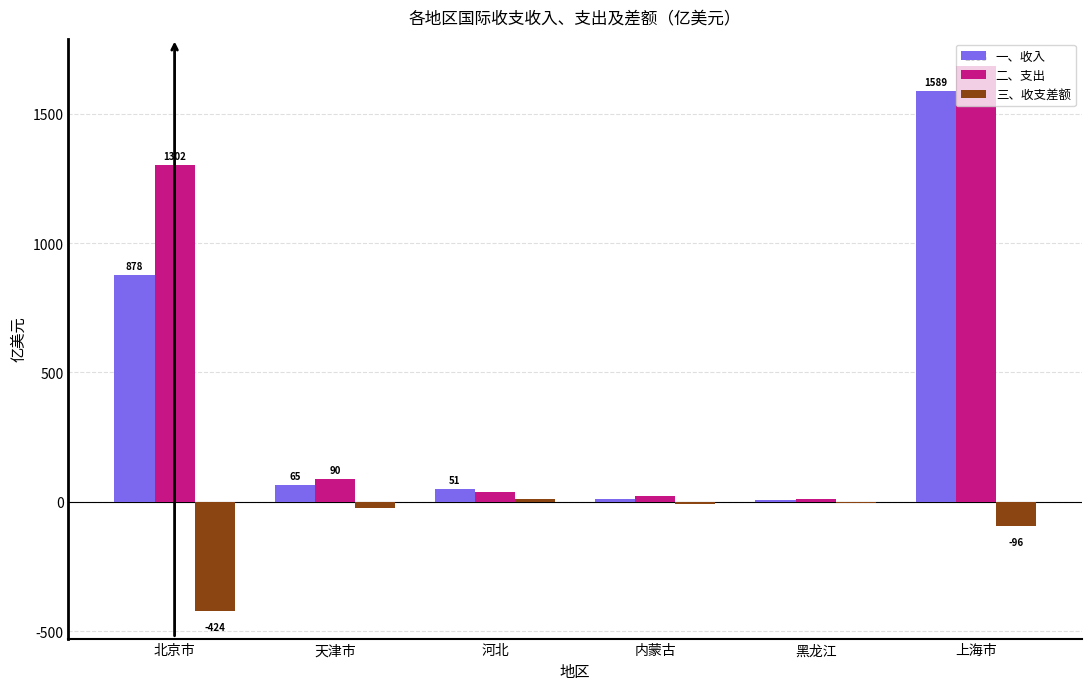

Is the value of 二、支出 at 黑龙江 greater than the value of 三、收支差额 at 天津市?

Yes